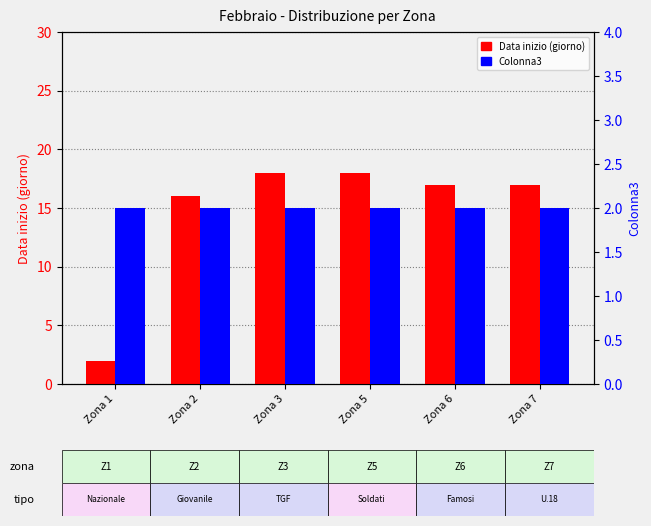

The Colonna3 series shows 1 at Zona 6. True or false?

False